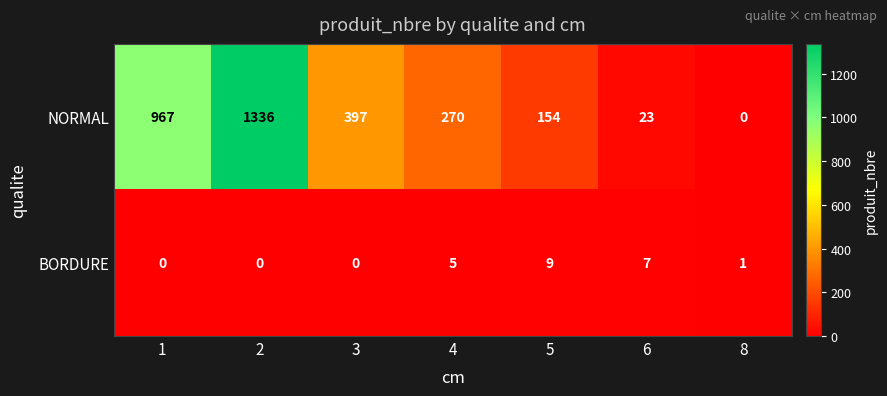

What is the total value across all series at 4?

275